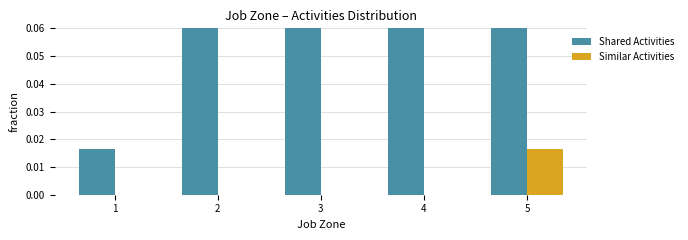

Reading left to right, list all the values displayed in this chart.

Shared Activities: 1=0.0	2=0.2	3=0.5	4=0.2	5=0.1
Similar Activities: 1=0.0	2=0.0	3=0.0	4=0.0	5=0.0